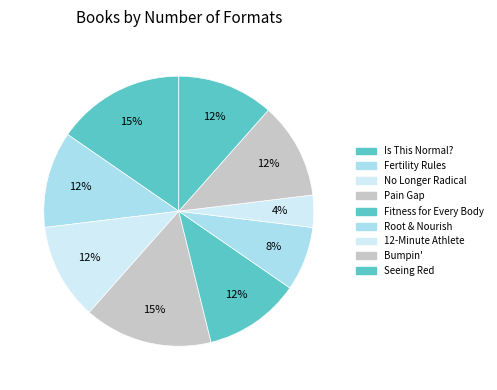

Count the number of slices in the pie.

9